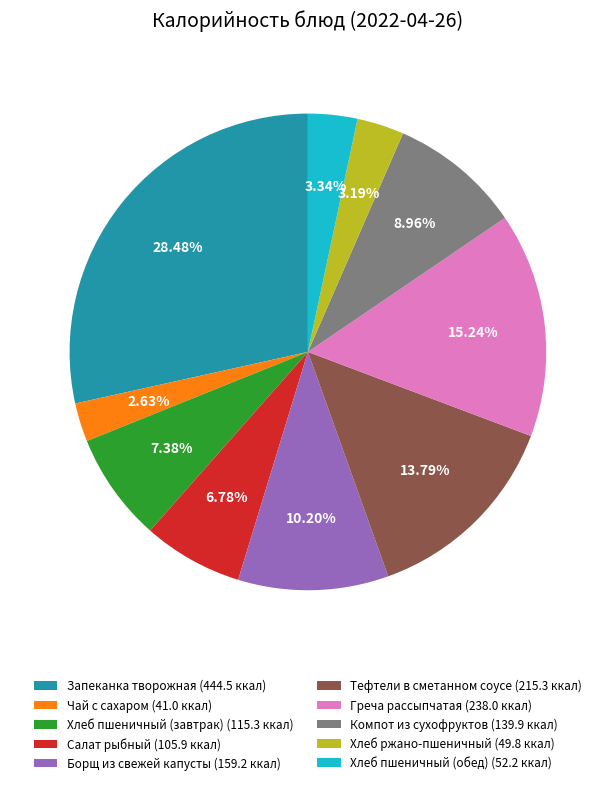

How many segments does this pie chart have?

10